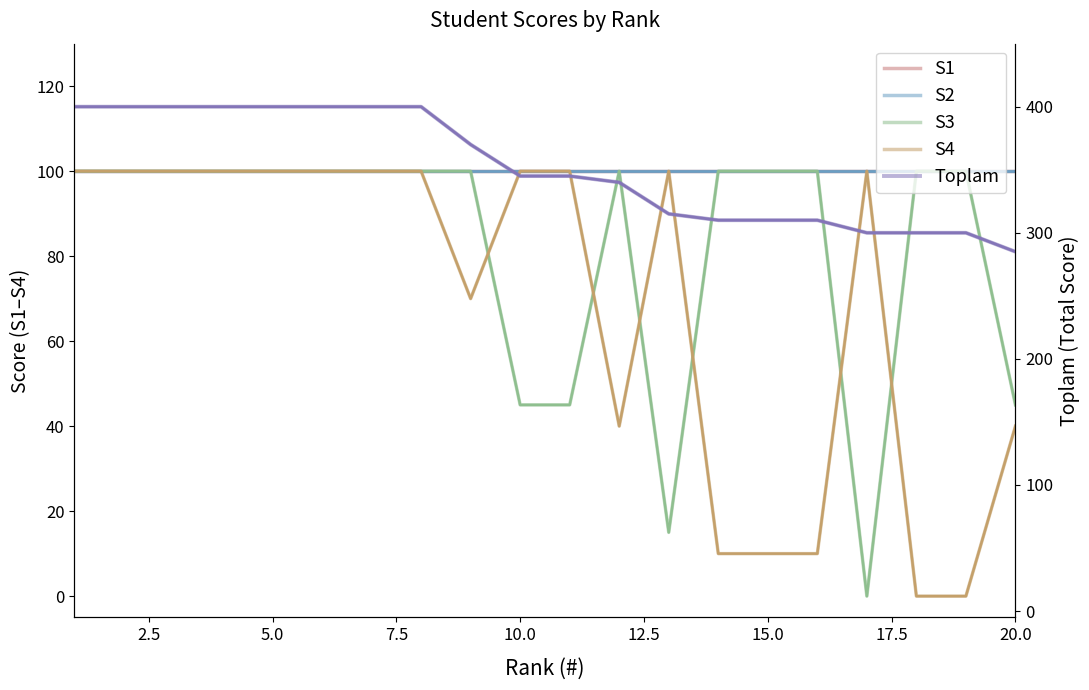

Count the S4 values in the range 40 to 100.

15